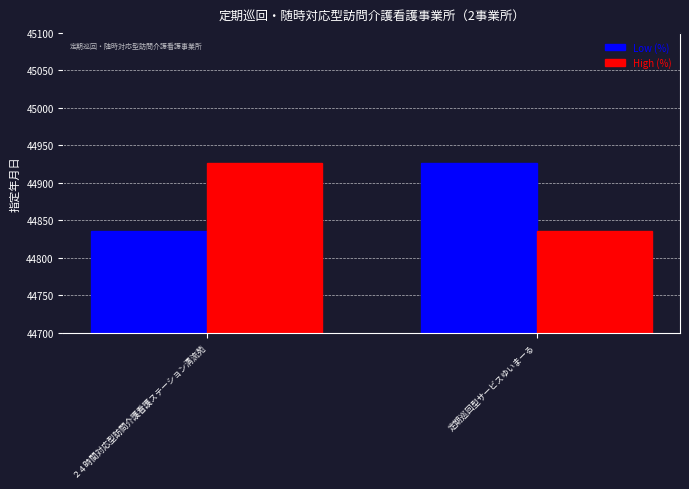

Reading left to right, what are all the values shown in this chart?

Low (%): 44835	44927
High (%): 44927	44835